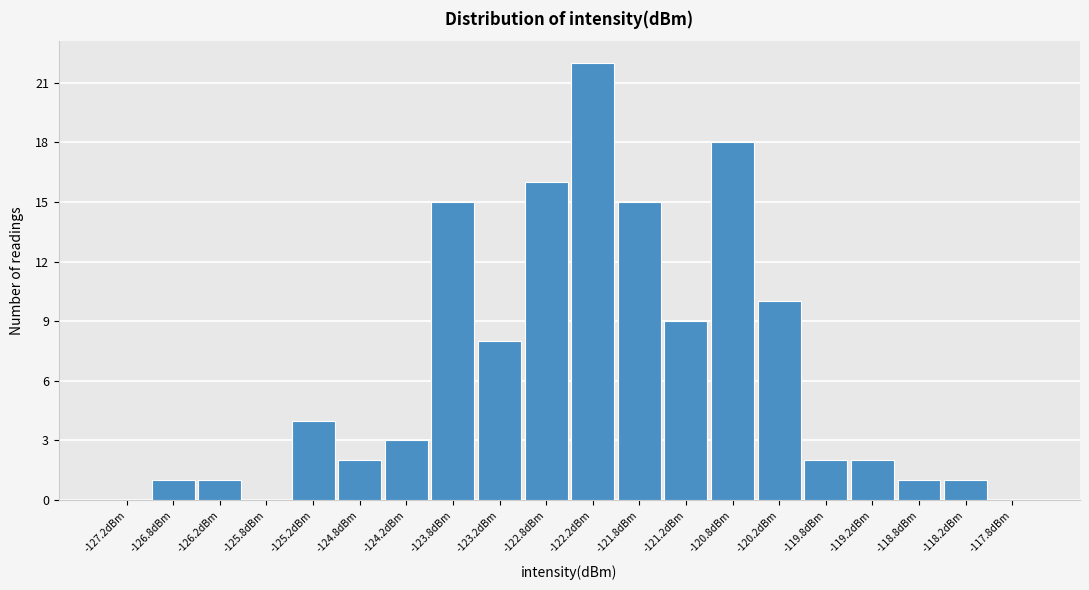

Reading left to right, list every bar in this chart as the range it spans on the x-axis followed by its height. The values are not printed on the chart, so give them approximately, as read against the axis.

-127.5 to -127.0: 0
-127.0 to -126.5: 1
-126.5 to -126.0: 1
-126.0 to -125.5: 0
-125.5 to -125.0: 4
-125.0 to -124.5: 2
-124.5 to -124.0: 3
-124.0 to -123.5: 15
-123.5 to -123.0: 8
-123.0 to -122.5: 16
-122.5 to -122.0: 22
-122.0 to -121.5: 15
-121.5 to -121.0: 9
-121.0 to -120.5: 18
-120.5 to -120.0: 10
-120.0 to -119.5: 2
-119.5 to -119.0: 2
-119.0 to -118.5: 1
-118.5 to -118.0: 1
-118.0 to -117.5: 0